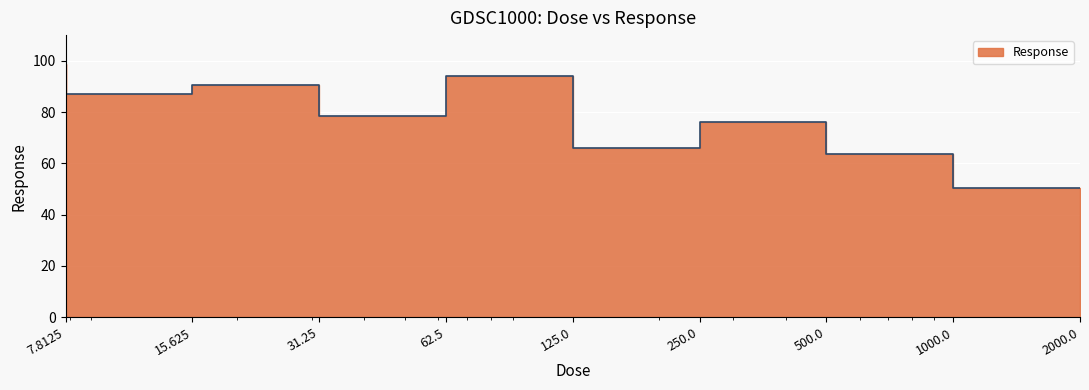

What is the sum of the values at 1000.0 and 250.0?

129.4